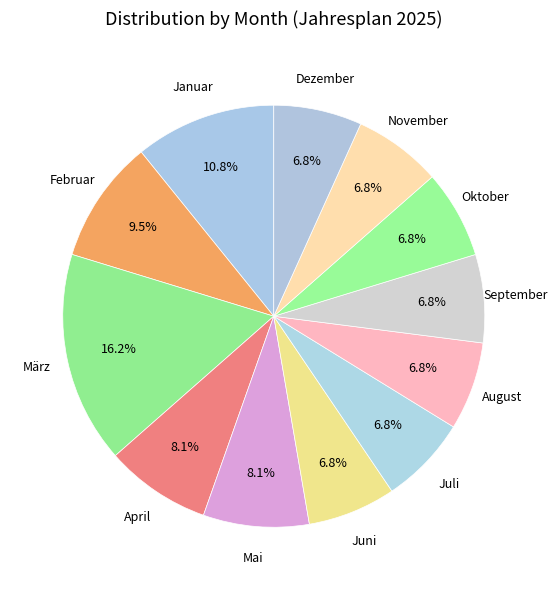

To the nearest percent, what is the difference between the largest and smallest slice percentages?

9%